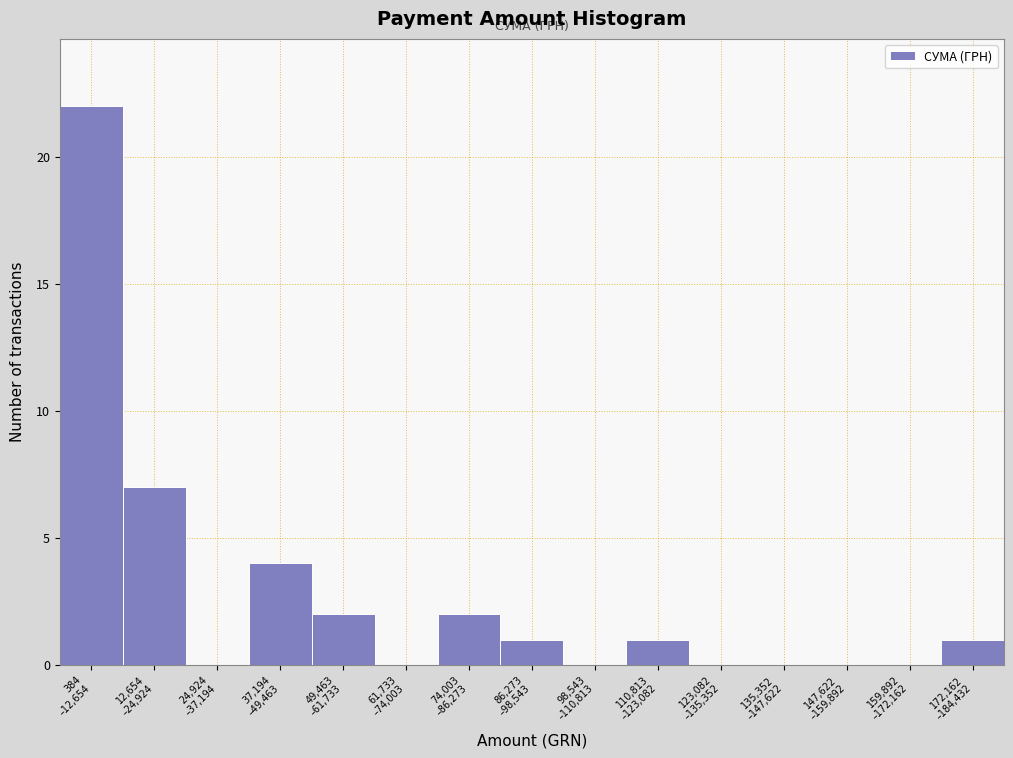

What is the sum of all values?

40